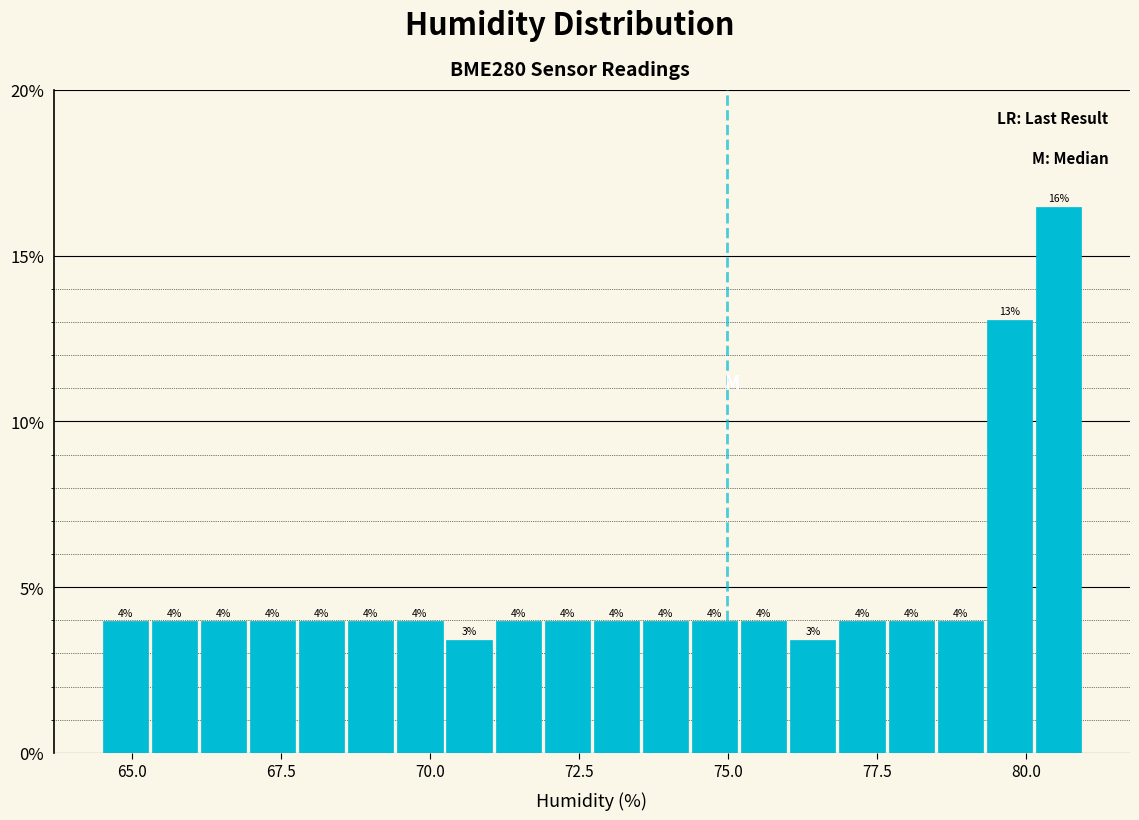

Around what value on the x-axis is the tallest bar? Give the approximate position of its centre, as read against the axis.

80.5